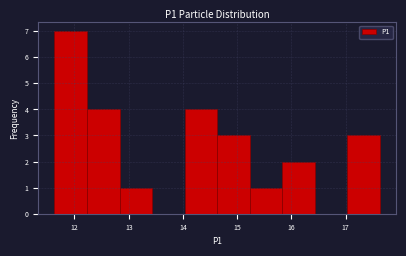

How tall is the bar that spans 12.23 to 12.83 on the x-axis? Neither the bar edges nor the heights are printed on the chart, so give them approximately, as read against the axes.

4